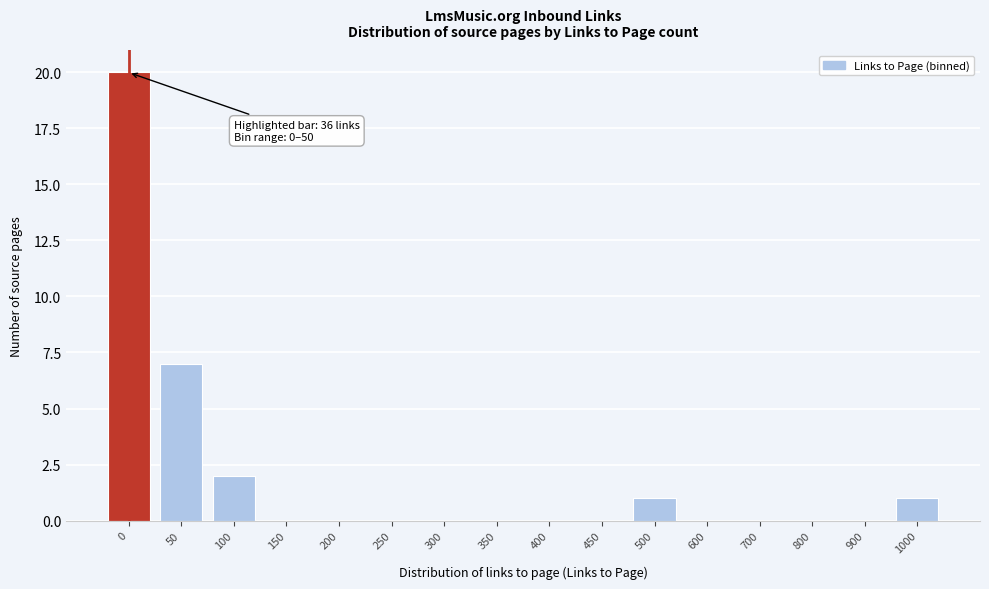

Reading left to right, list all the values displayed in this chart.

0=20	50=7	100=2	150=0	200=0	250=0	300=0	350=0	400=0	450=0	500=1	600=0	700=0	800=0	900=0	1000=1